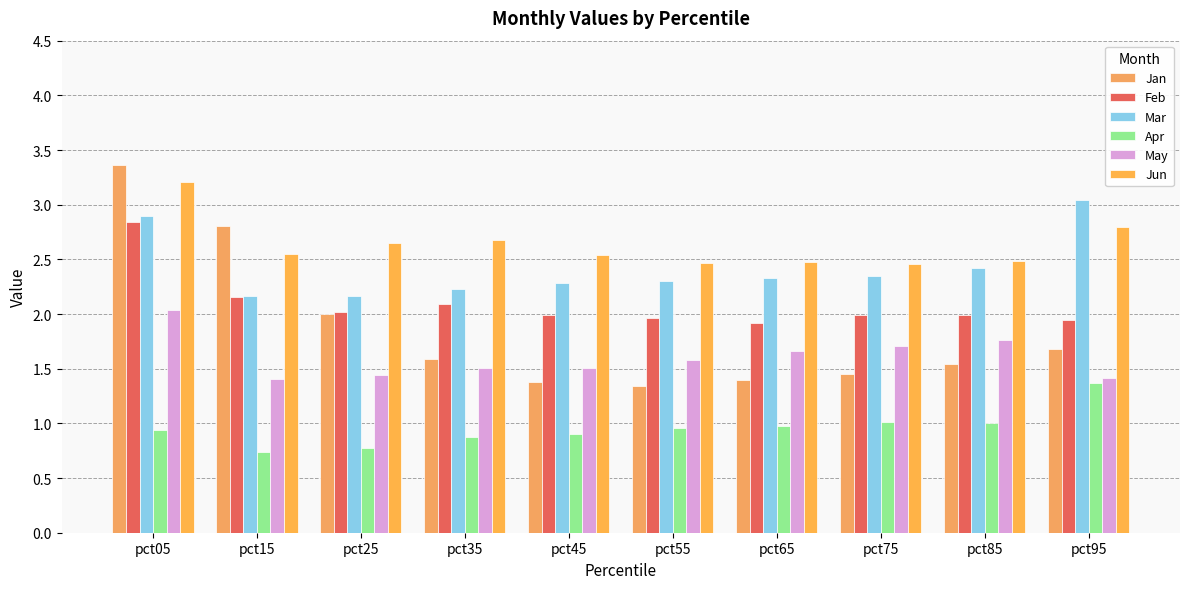

The value of Feb at pct35 is 2.1. True or false?

True